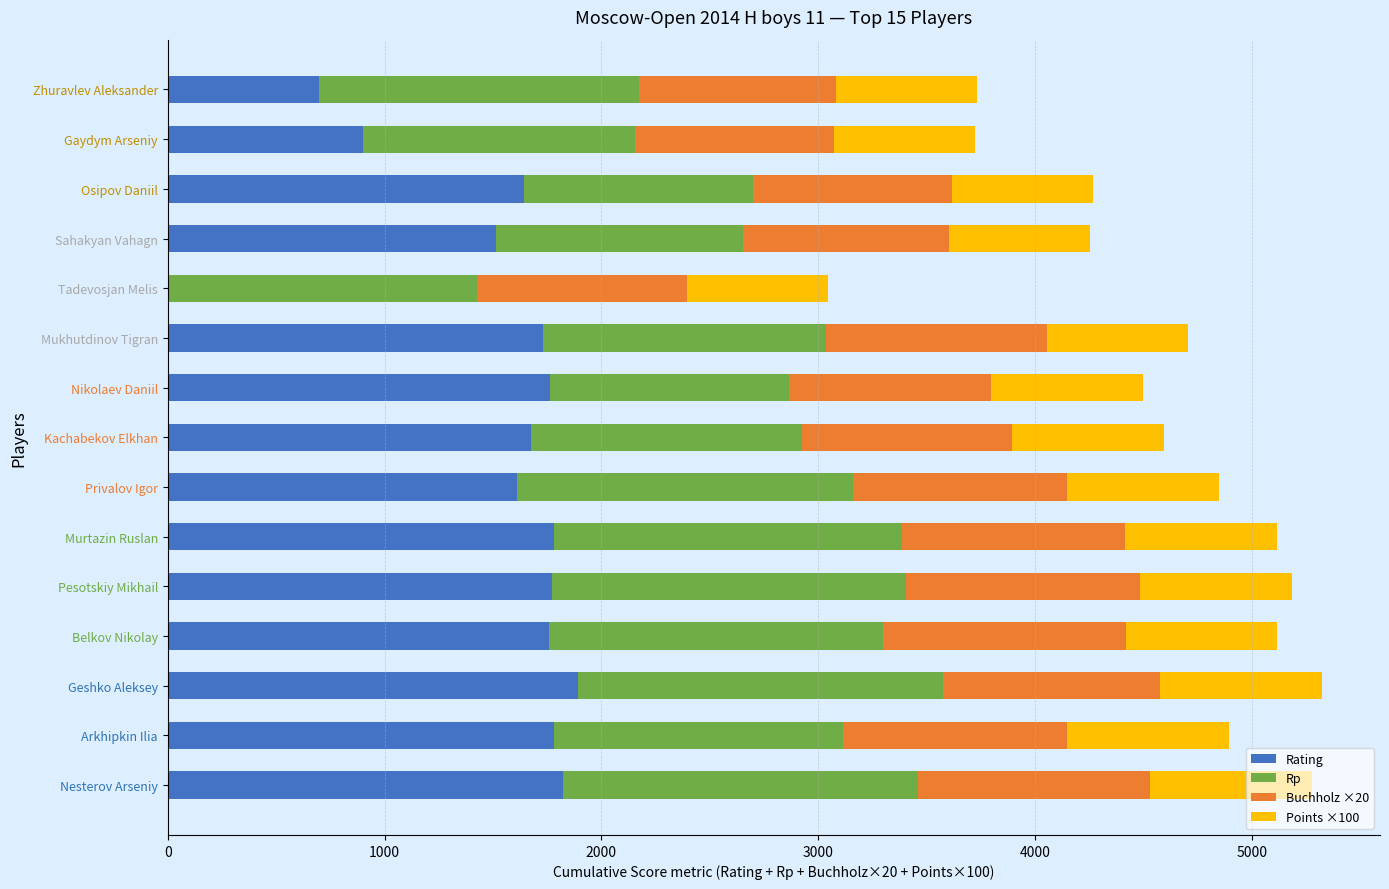

Is it true that Rating equals 2204 at Osipov Daniil?

False